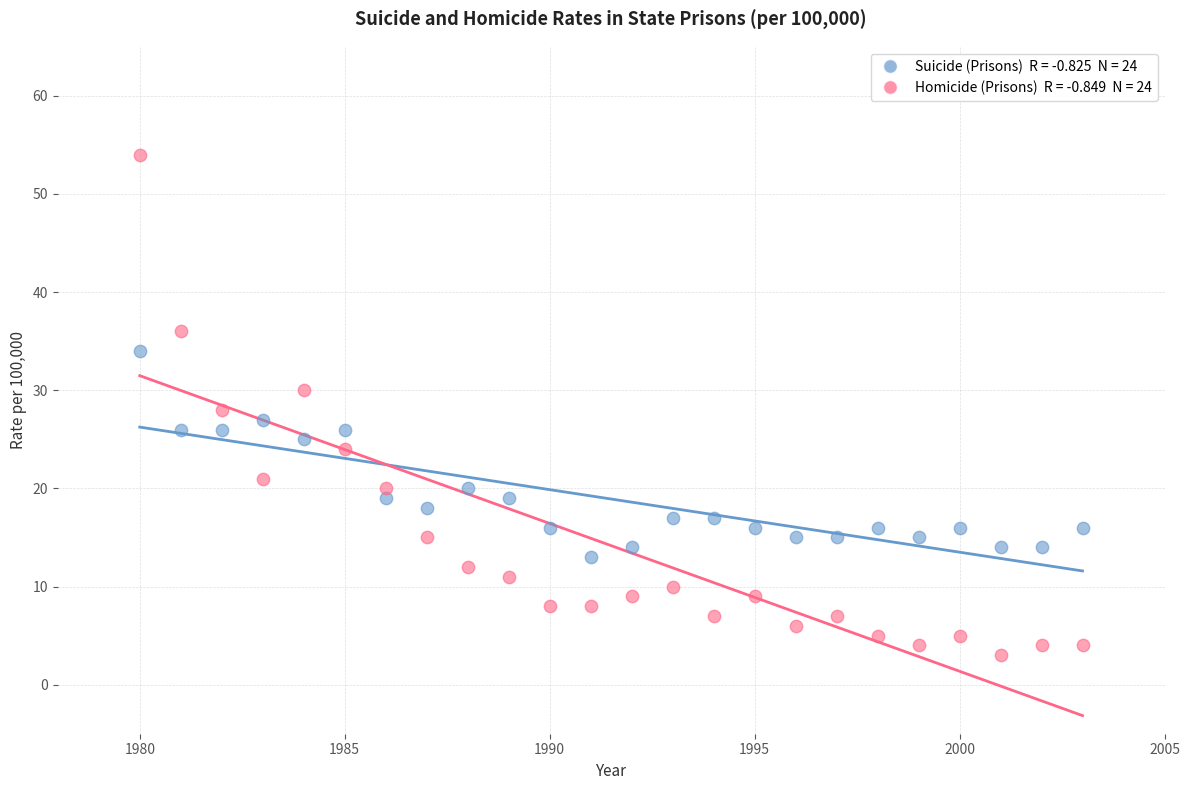

Across all data points, what is the range of Y values (max minus min)?

51